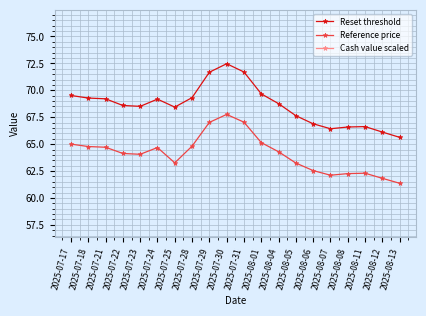

Where is Reset threshold nearest to the value 69?

2025-07-24